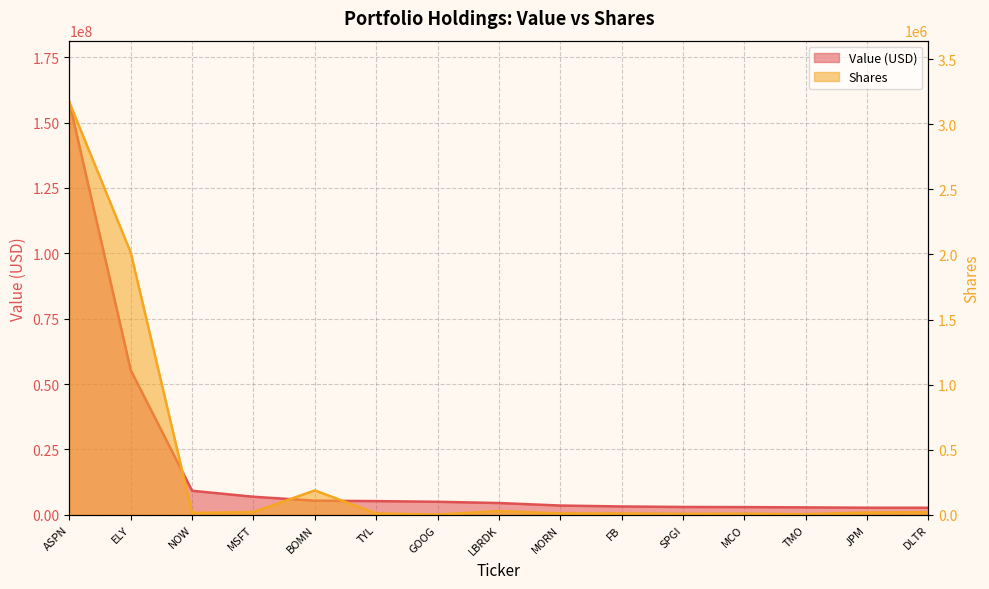

Is the value of Shares at TMO greater than the value of Value (M) at TYL?

No